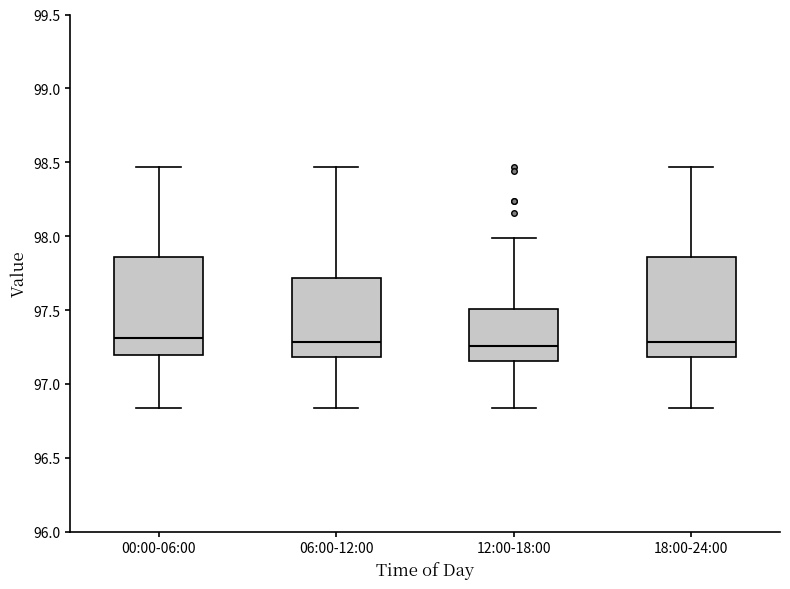

Where does the upper whisker of the box for 18:00-24:00 end on the y-axis? The values are not printed on the chart, so give them approximately, as read against the axis.

98.45